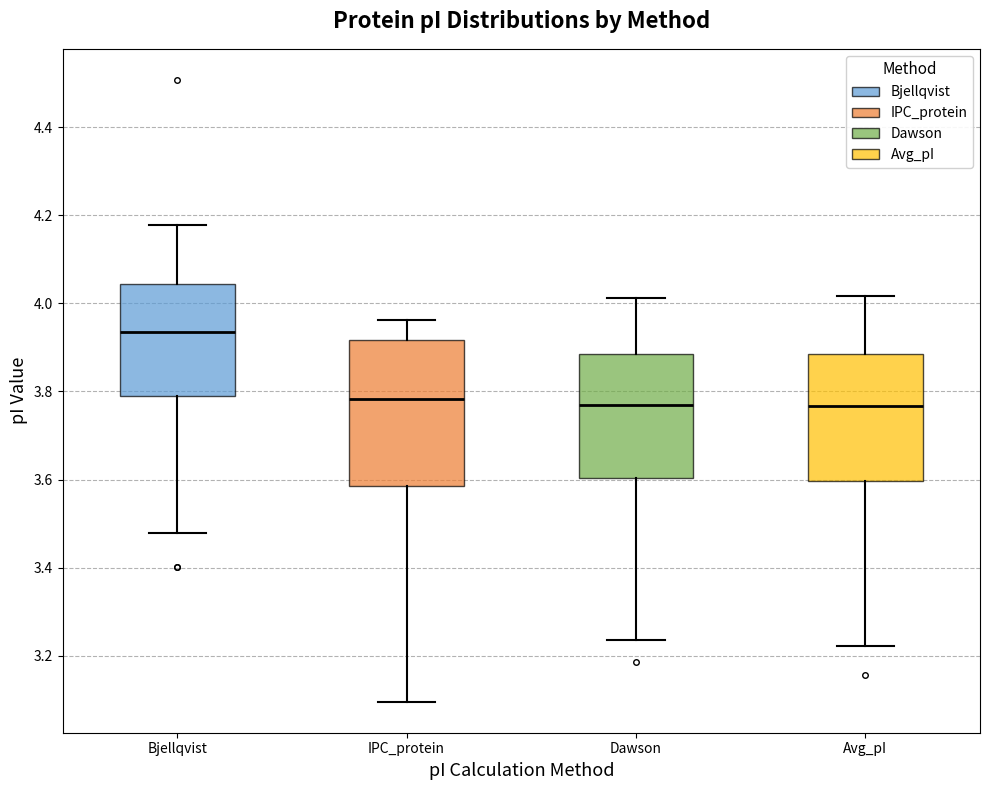

Reading left to right, read every box against the y-axis: the position of its median line, the range the box covers, and the ends of its whiskers. The values are not printed on the chart, so give them approximately, as read against the axis.

Bjellqvist: median 3.94, box 3.78 to 4.04, whiskers 3.48 to 4.18
IPC_protein: median 3.78, box 3.58 to 3.92, whiskers 3.10 to 3.96
Dawson: median 3.78, box 3.60 to 3.88, whiskers 3.24 to 4.02
Avg_pI: median 3.76, box 3.60 to 3.88, whiskers 3.22 to 4.02